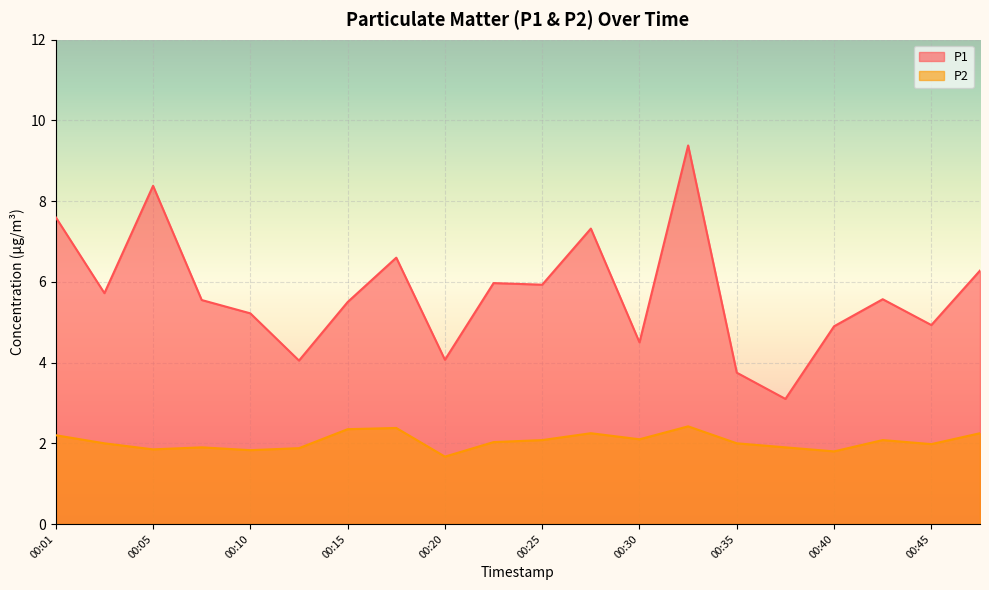

What is the total value across all series at 00:03?

7.7